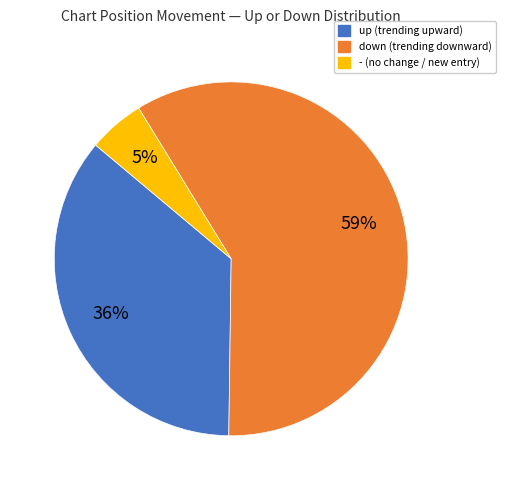

Is the sum of - and down greater than half?

Yes